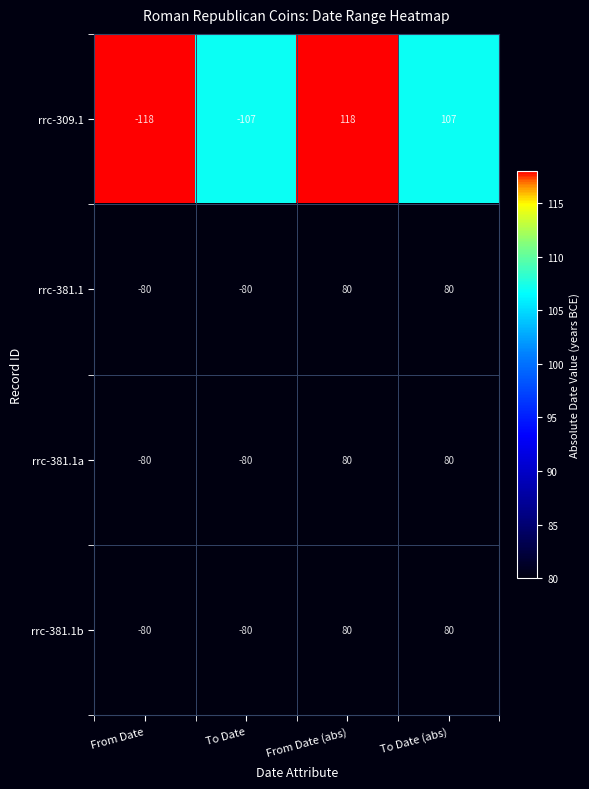

Reading left to right, transcribe all the data shown in this chart.

rrc-309.1: From Date=-118	To Date=-107	From Date (abs)=118	To Date (abs)=107
rrc-381.1: From Date=-80	To Date=-80	From Date (abs)=80	To Date (abs)=80
rrc-381.1a: From Date=-80	To Date=-80	From Date (abs)=80	To Date (abs)=80
rrc-381.1b: From Date=-80	To Date=-80	From Date (abs)=80	To Date (abs)=80